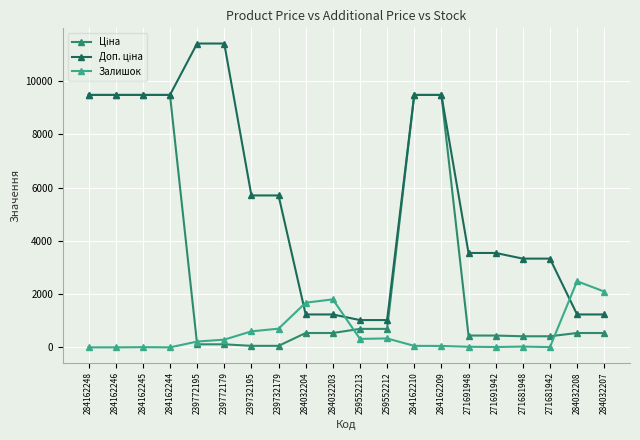

What is the difference between the highest and lowest values at 259552213?

706.6